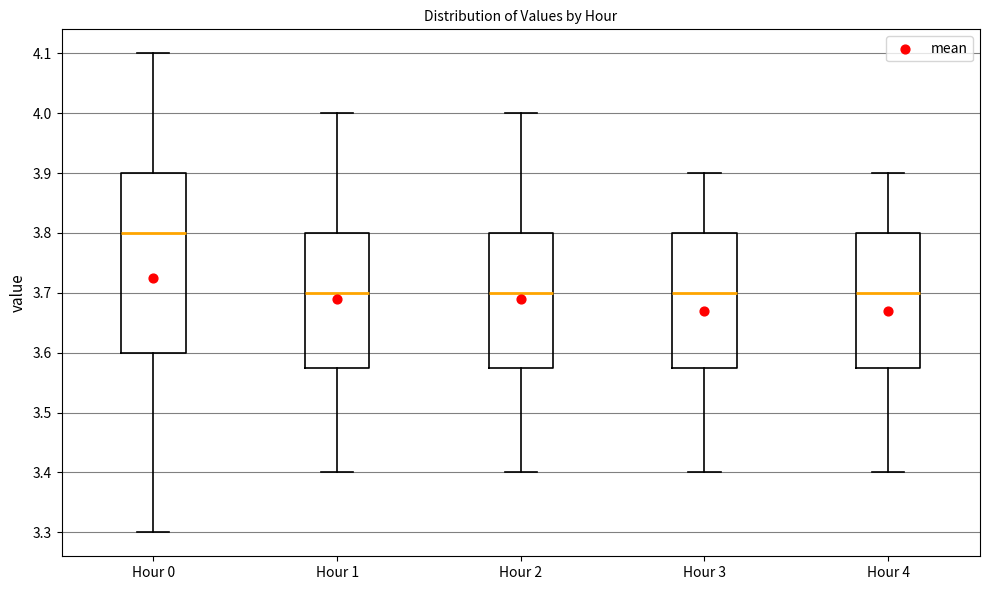

Reading left to right, transcribe this box plot: for each box, give where its median line is, the range the box spans, and where its two whiskers end, as read against the y-axis. The values are not printed on the chart, so give them approximately, as read against the axis.

Hour 0: median 3.80, box 3.60 to 3.90, whiskers 3.30 to 4.10
Hour 1: median 3.70, box 3.58 to 3.80, whiskers 3.40 to 4.00
Hour 2: median 3.70, box 3.58 to 3.80, whiskers 3.40 to 4.00
Hour 3: median 3.70, box 3.58 to 3.80, whiskers 3.40 to 3.90
Hour 4: median 3.70, box 3.58 to 3.80, whiskers 3.40 to 3.90